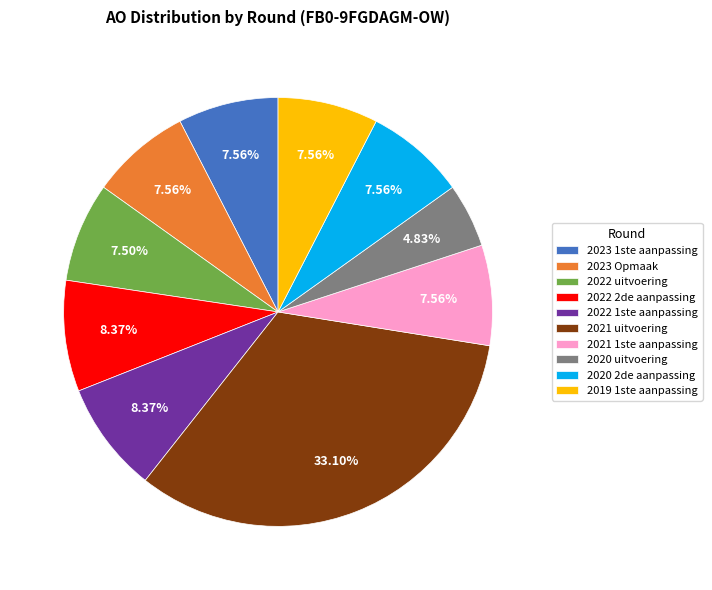

Which has a higher value, 2019 1ste aanpassing or 2021 uitvoering?

2021 uitvoering